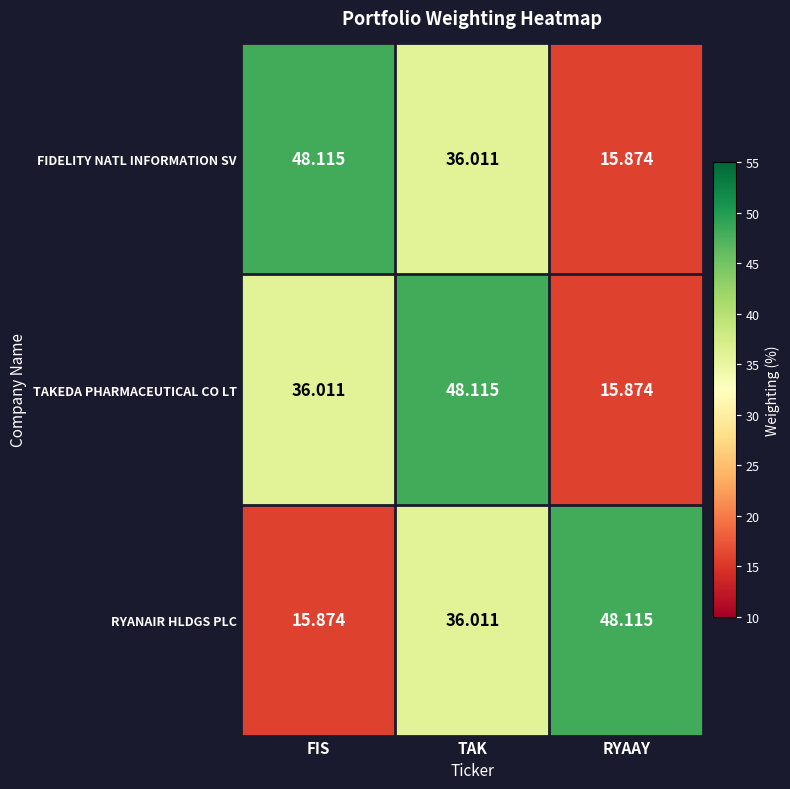

Between FIS and TAK, which series saw the biggest shift?

RYANAIR HLDGS PLC